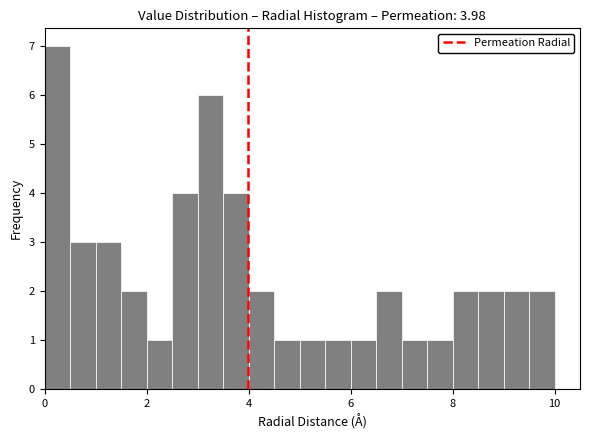

Read against the x-axis, roughly where is the centre of the tallest bar?

0.2